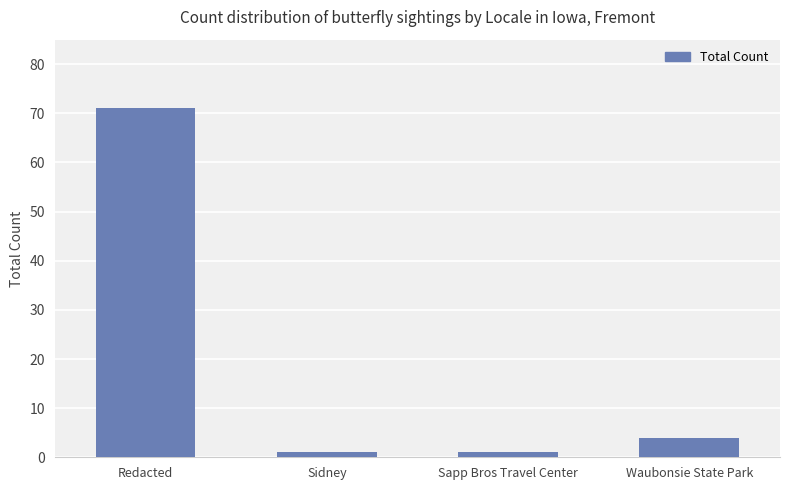

Reading left to right, transcribe all the data shown in this chart.

71	1	1	4